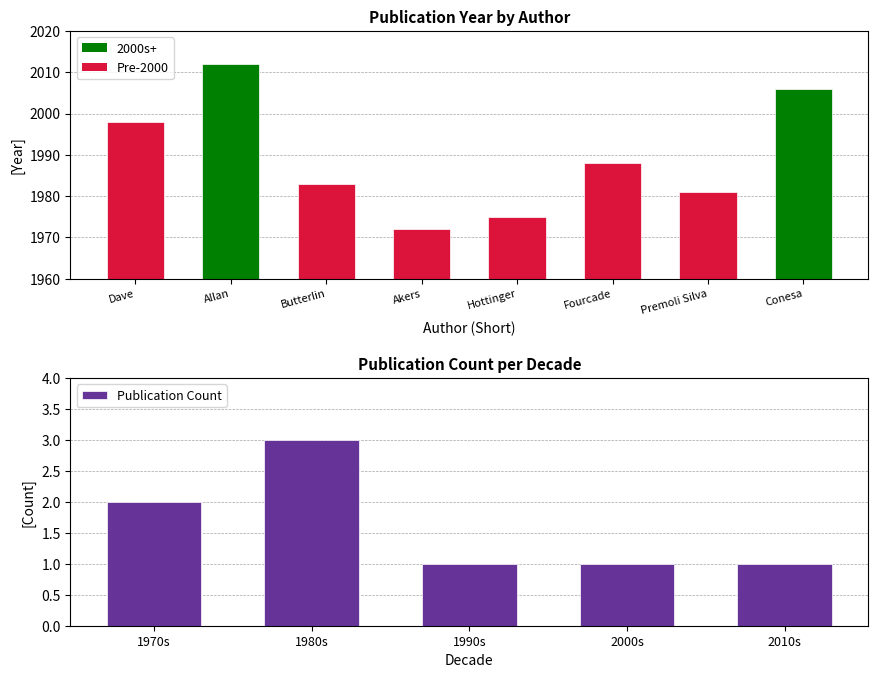

Reading left to right, what are all the values shown in this chart?

2	3	1	1	1